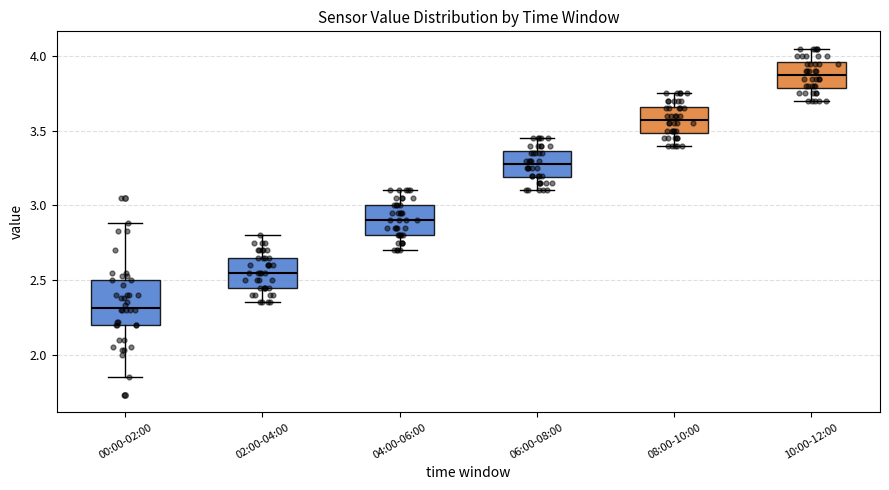

Reading left to right, read every box against the y-axis: the position of its median line, the range the box covers, and the ends of its whiskers. The values are not printed on the chart, so give them approximately, as read against the axis.

00:00-02:00: median 2.30, box 2.20 to 2.50, whiskers 1.85 to 2.90
02:00-04:00: median 2.55, box 2.45 to 2.65, whiskers 2.35 to 2.80
04:00-06:00: median 2.90, box 2.80 to 3.00, whiskers 2.70 to 3.10
06:00-08:00: median 3.30, box 3.20 to 3.35, whiskers 3.10 to 3.45
08:00-10:00: median 3.60, box 3.50 to 3.65, whiskers 3.40 to 3.75
10:00-12:00: median 3.90, box 3.80 to 3.95, whiskers 3.70 to 4.05